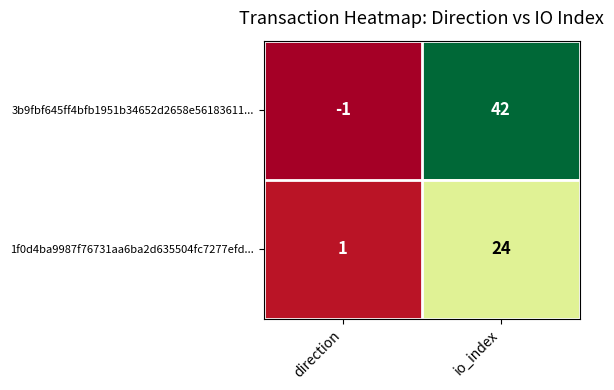

What is the difference between the highest and lowest values at direction?

2